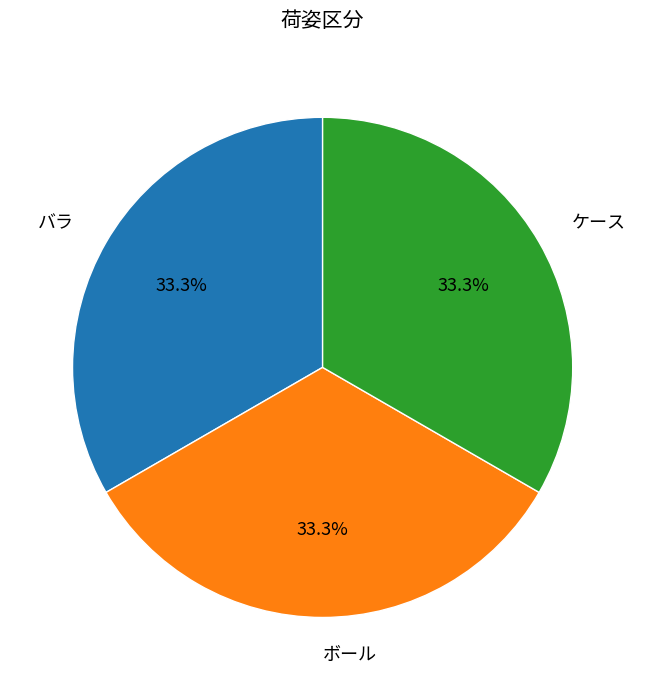

True or false: バラ accounts for 6% of the total.

False